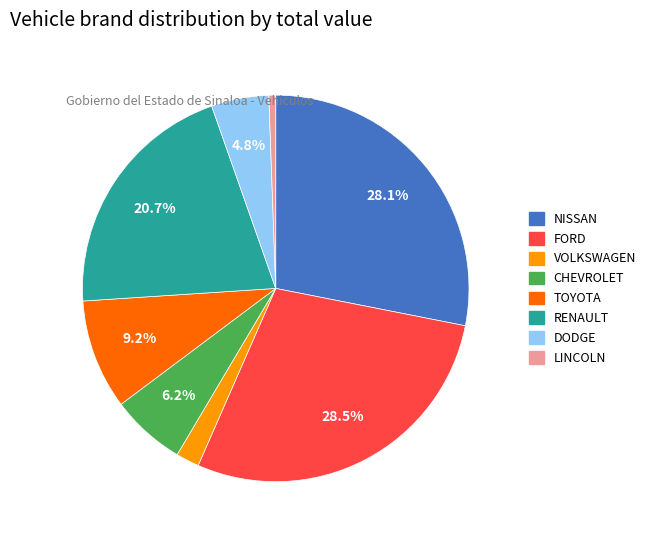

Do LINCOLN and TOYOTA together represent more than half of the pie?

No